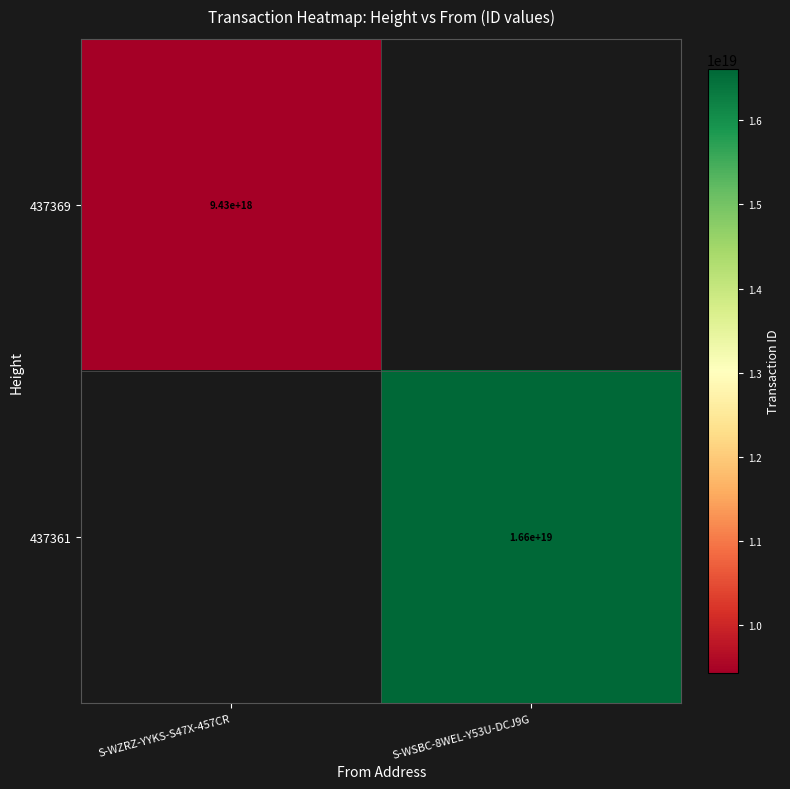

Is it true that 437369 equals 9430000000000000000 at S-WZRZ-YYKS-S47X-457CR?

True